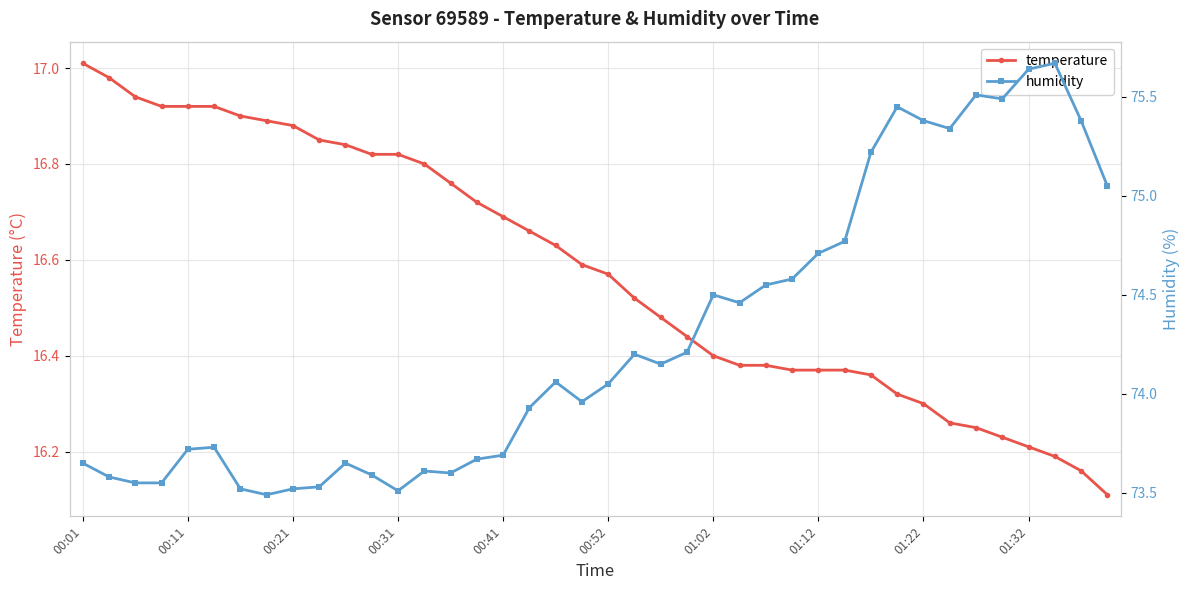

What are all the series names shown in the legend?

temperature, humidity